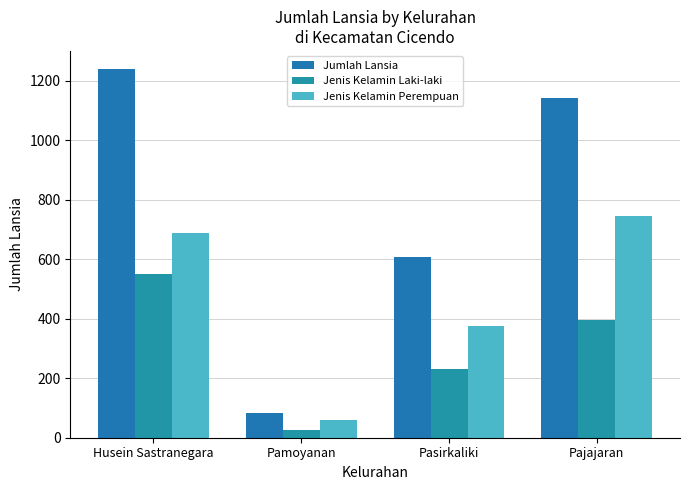

Reading left to right, extract all data points from this chart.

Jumlah Lansia: Husein Sastranegara=1238	Pamoyanan=84	Pasirkaliki=606	Pajajaran=1142
Jenis Kelamin Laki-laki: Husein Sastranegara=551	Pamoyanan=25	Pasirkaliki=232	Pajajaran=397
Jenis Kelamin Perempuan: Husein Sastranegara=687	Pamoyanan=59	Pasirkaliki=374	Pajajaran=745